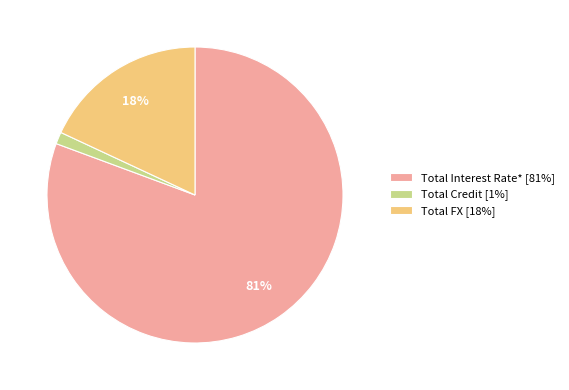

Do Total Credit [1%] and Total FX [18%] together represent more than half of the pie?

No